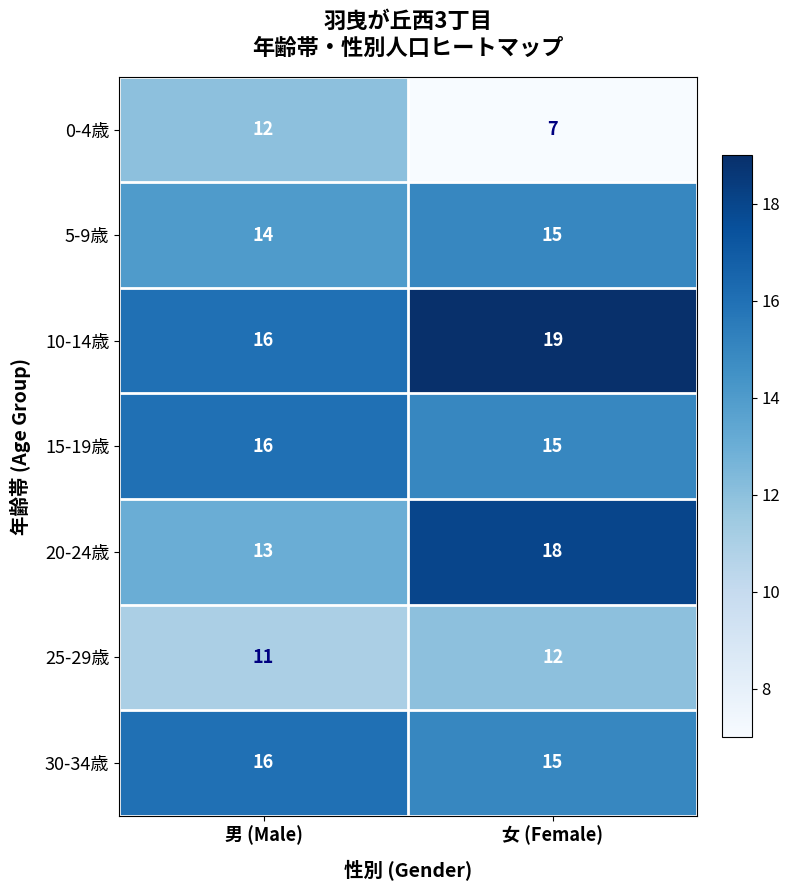

The value of 5-9歳 at 女 (Female) is 25. True or false?

False